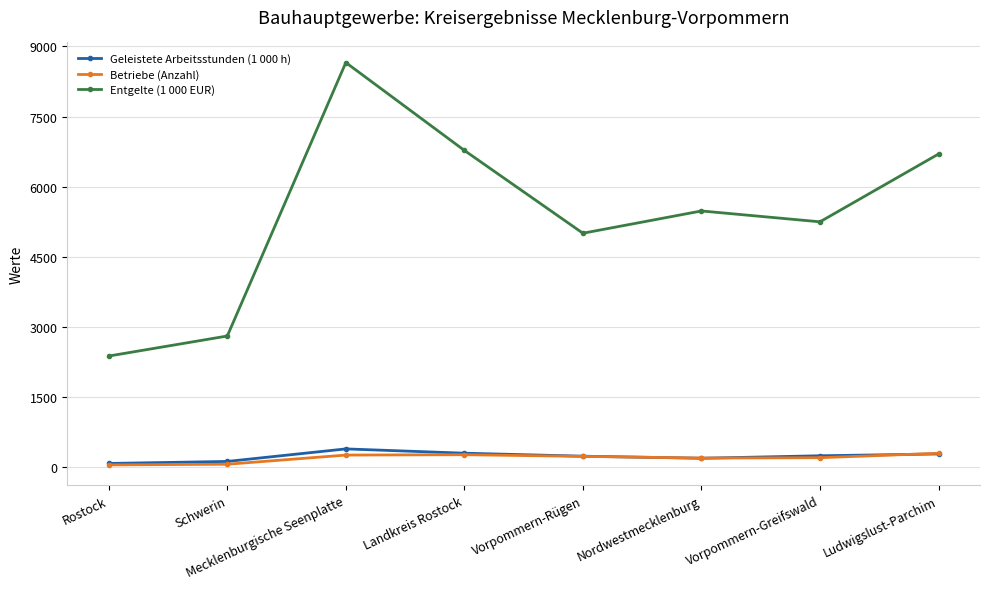

Which series has the widest spread of values?

Entgelte (1 000 EUR)